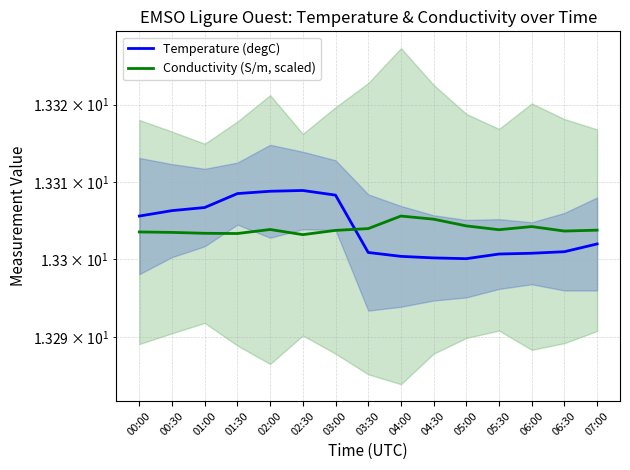

Between 00:30 and 06:00, which series saw the biggest shift?

Temperature (degC)